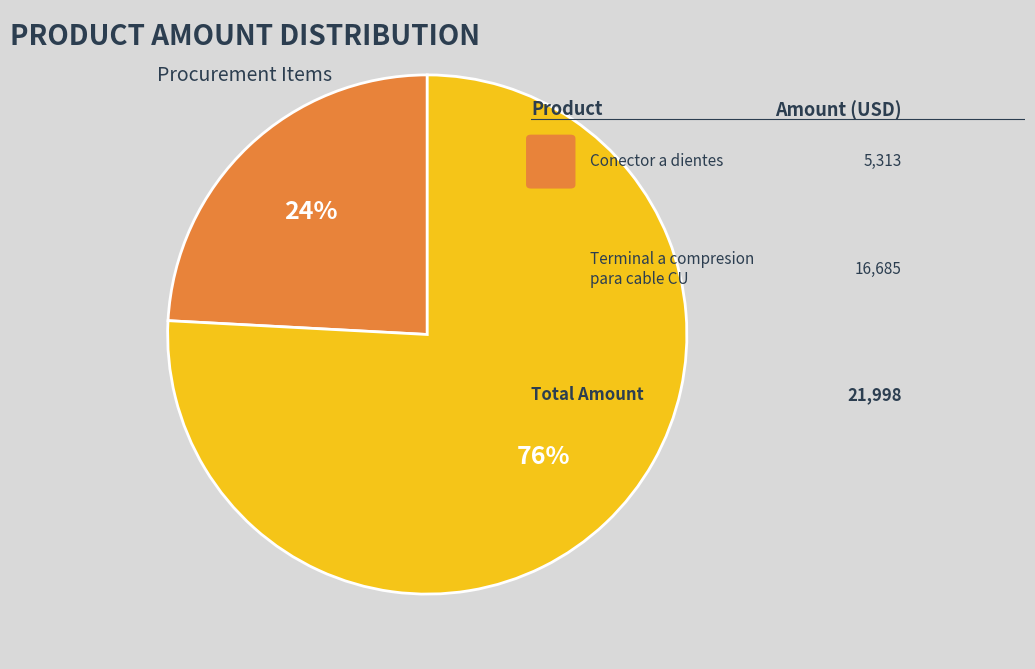

To the nearest percent, what is the difference between the largest and smallest slice percentages?

52%